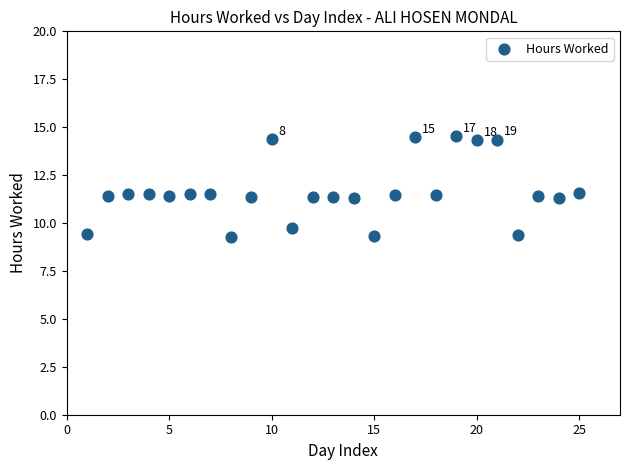

What is the range of X values (max minus min)?

24.0